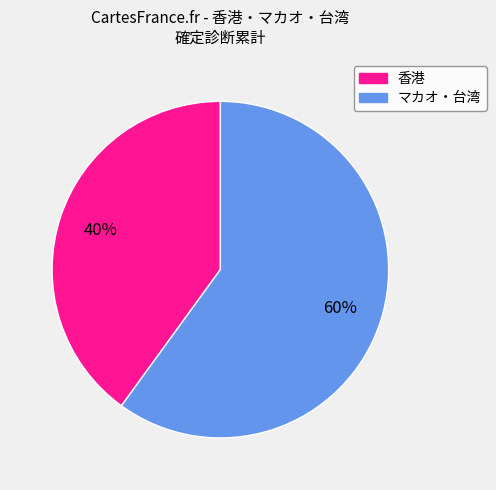

Does any single category account for the majority?

Yes